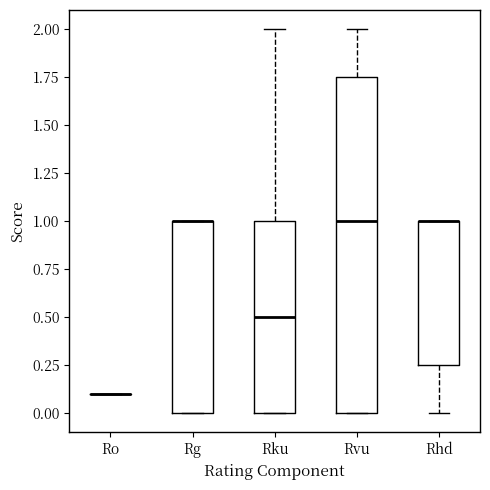

Reading left to right, read every box against the y-axis: the position of its median line, the range the box covers, and the ends of its whiskers. The values are not printed on the chart, so give them approximately, as read against the axis.

Ro: box collapsed to a line at 0.10, whiskers 0.10 to 0.10
Rg: median 1.00 (drawn on the box's upper edge), box 0.00 to 1.00, whiskers 0.00 to 1.00
Rku: median 0.50, box 0.00 to 1.00, whiskers 0.00 to 2.00
Rvu: median 1.00, box 0.00 to 1.75, whiskers 0.00 to 2.00
Rhd: median 1.00 (drawn on the box's upper edge), box 0.25 to 1.00, whiskers 0.00 to 1.00